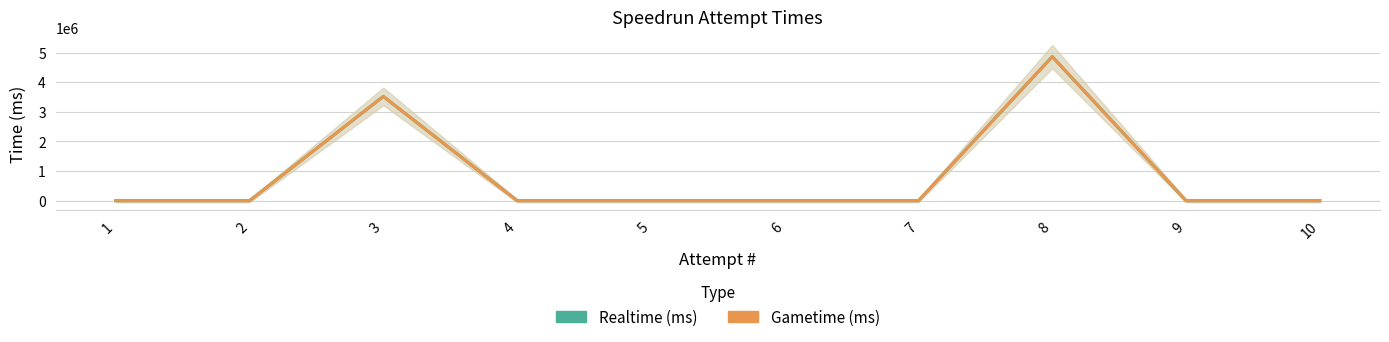

Where is the first local maximum for Realtime (ms)?

3